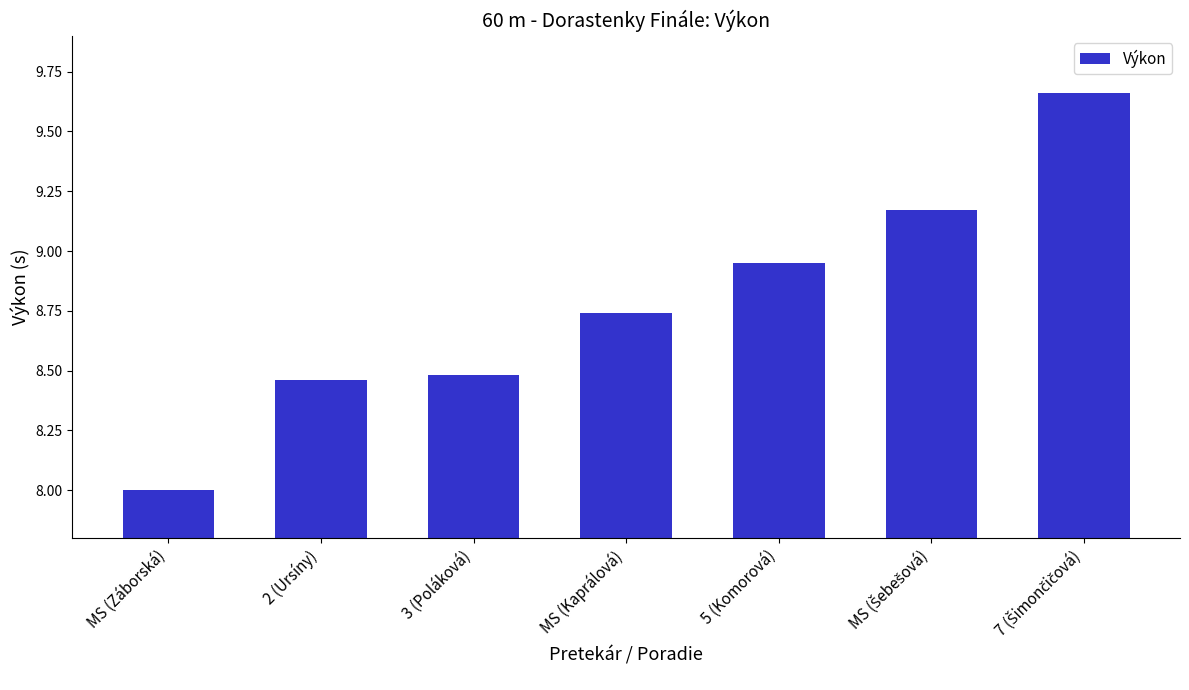

Is it true that the value at 5 (Komorová) is 15.7?

False